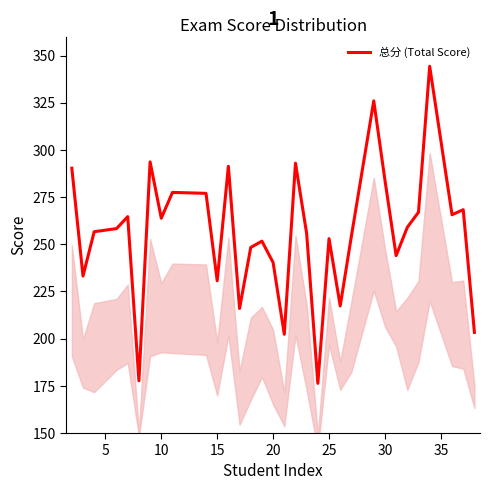

How many distinct data groups are displayed?

1